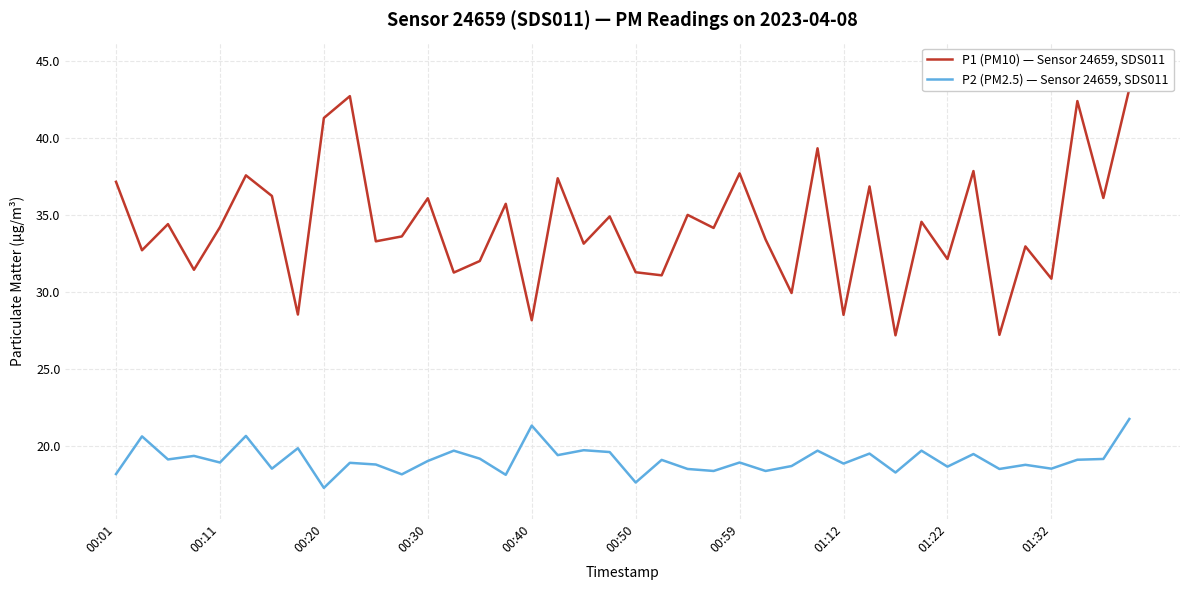

At which category is the sum across all series the highest?

39